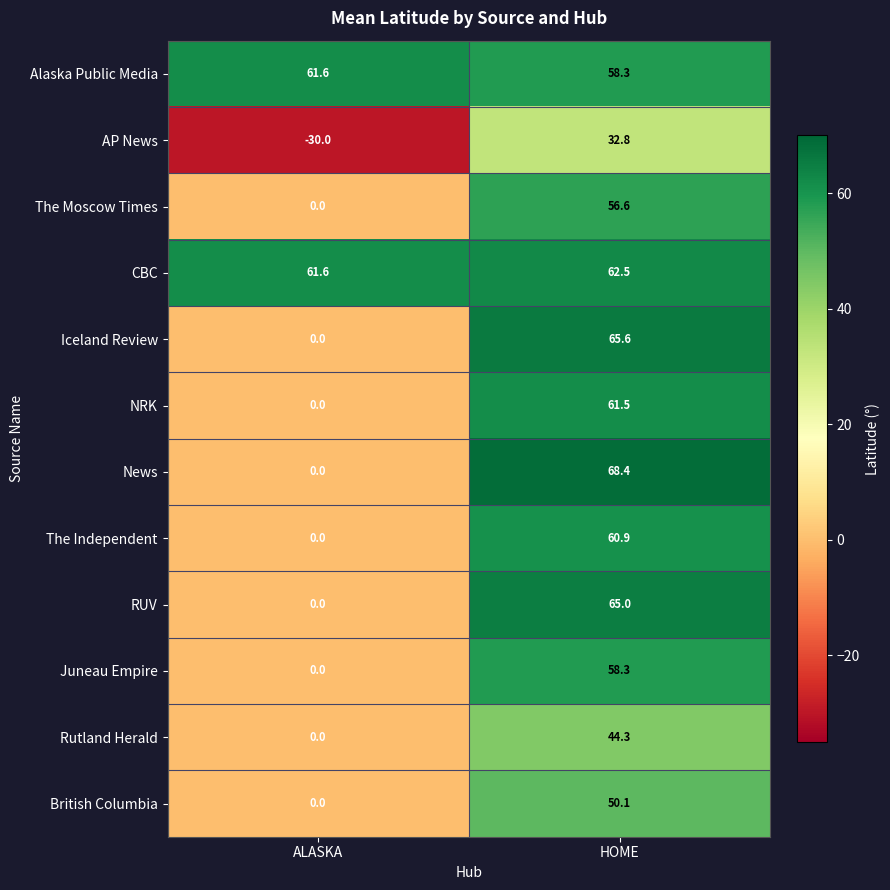

Which label corresponds to the smallest value in the chart?

ALASKA